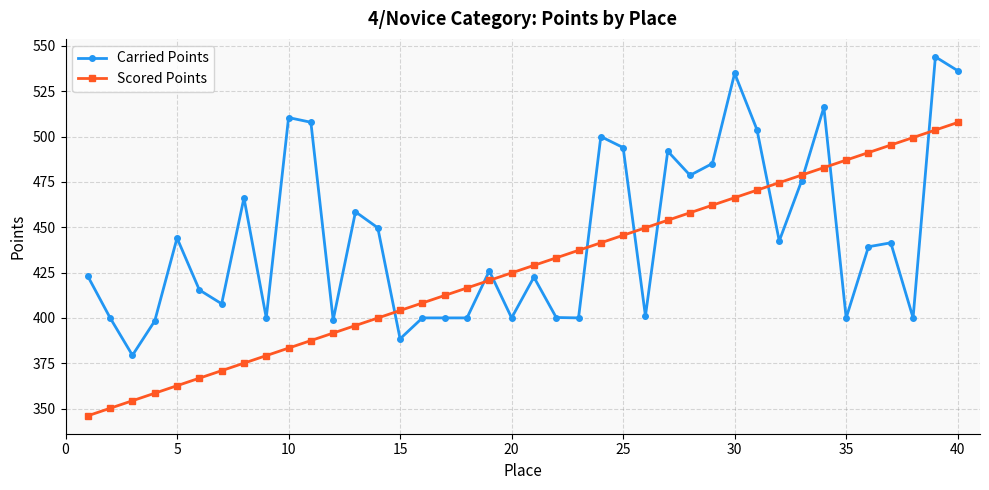

How many lines are shown in the chart?

2